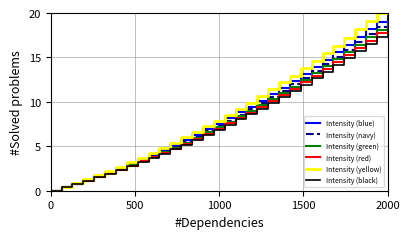

What is the highest value of the Intensity (navy) series?

19.4